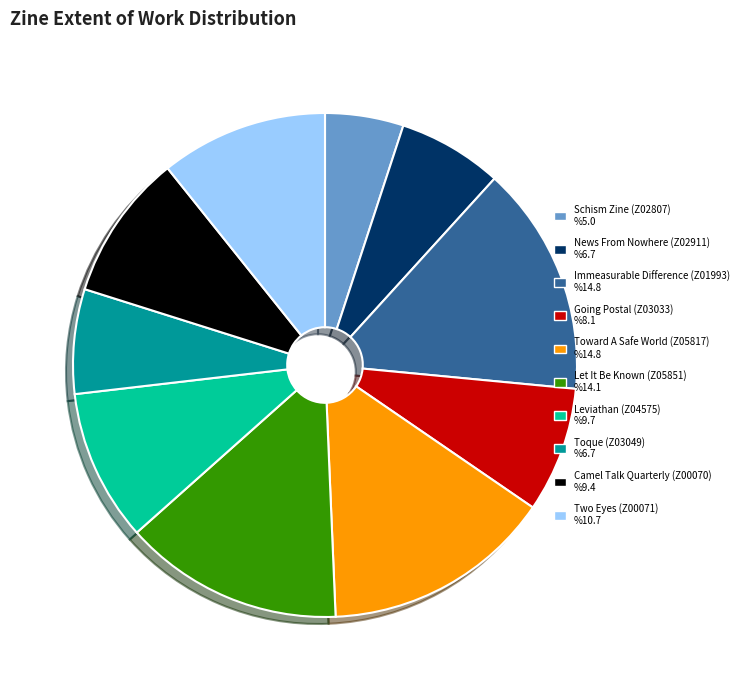

What is the ratio of the value at Camel Talk Quarterly (Z00070) %9.4 to the value at Toque (Z03049) %6.7?

1.4